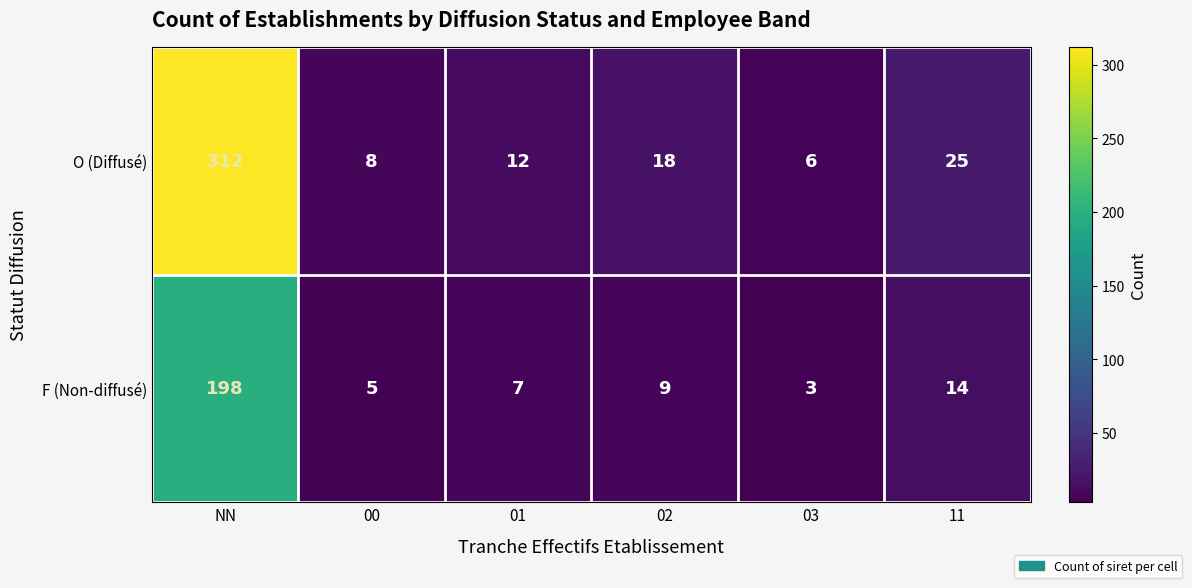

List the labels in order of F (Non-diffusé) value, smallest first.

03, 00, 01, 02, 11, NN